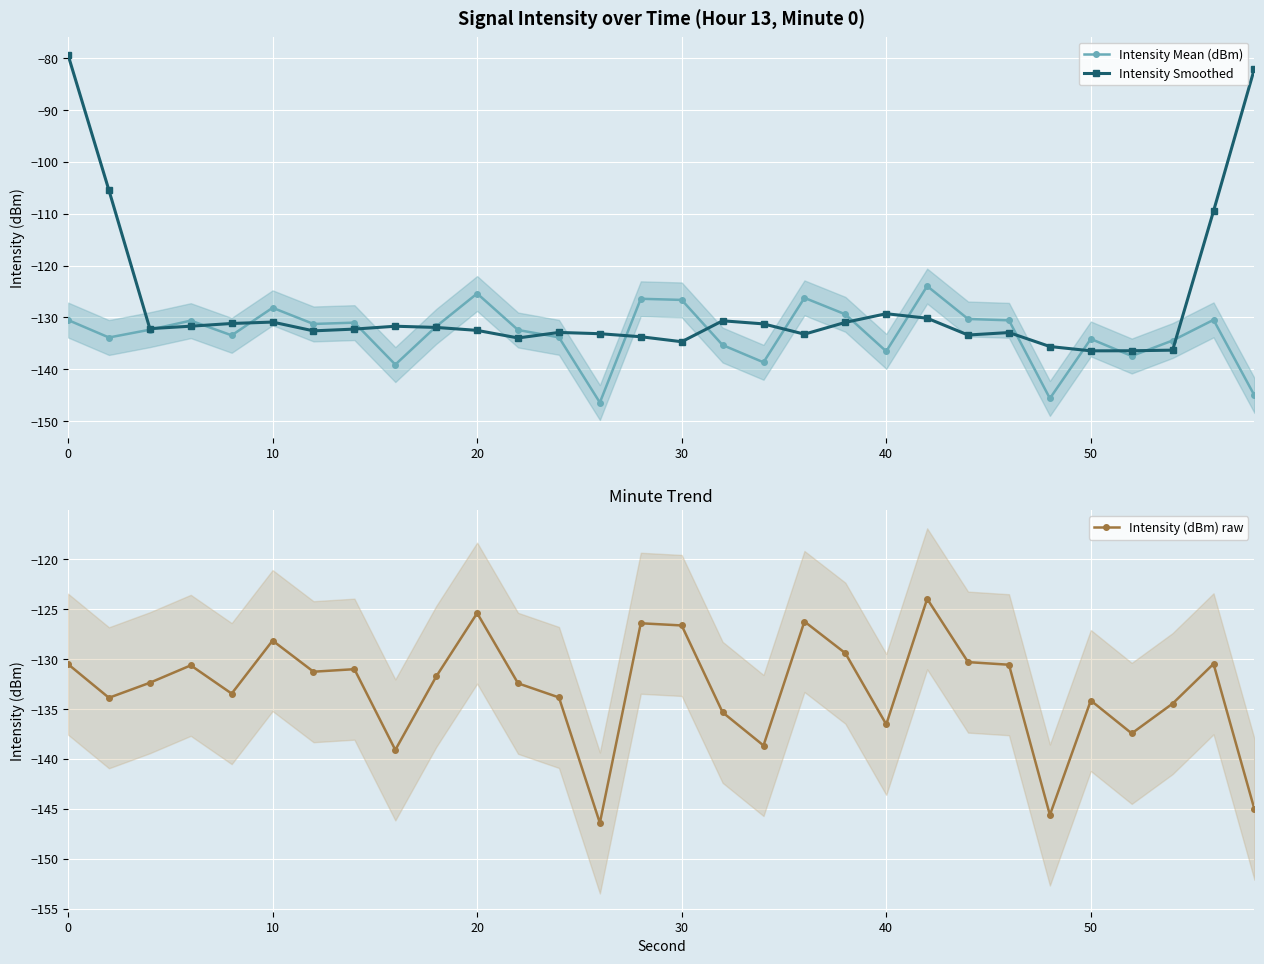

True or false: Intensity Smoothed has more than 0 points higher than both neighbors.

True